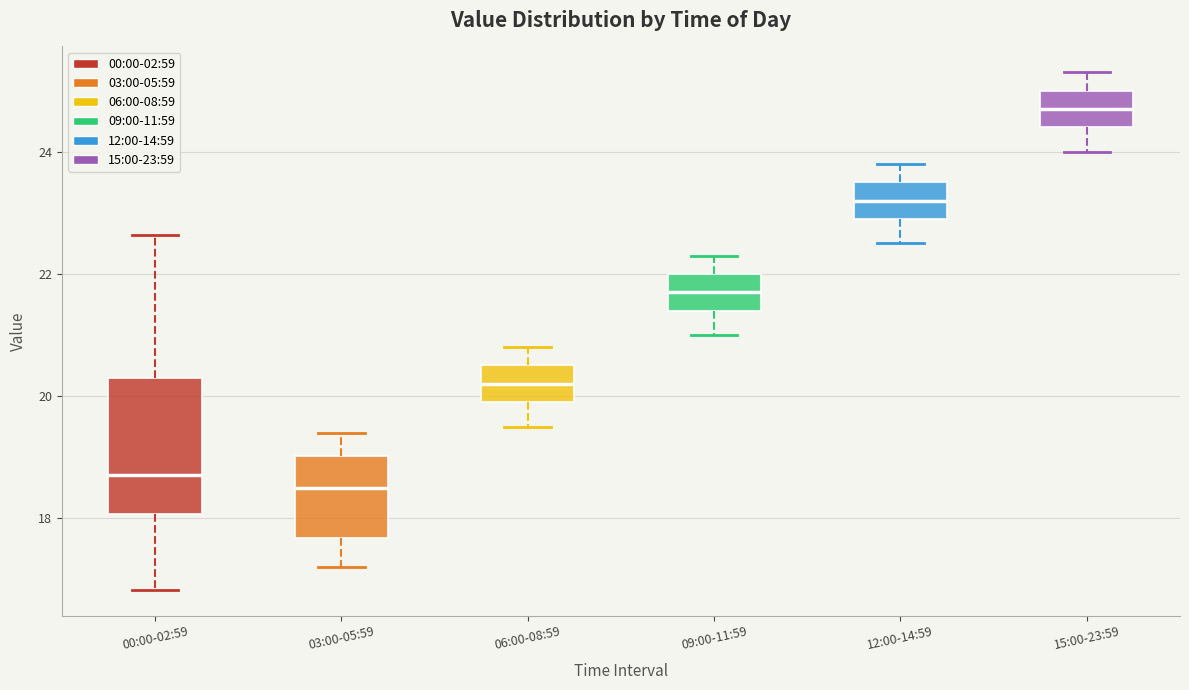

Comparing the boxes themselves (not the whiskers), which one is the tallest?

00:00-02:59